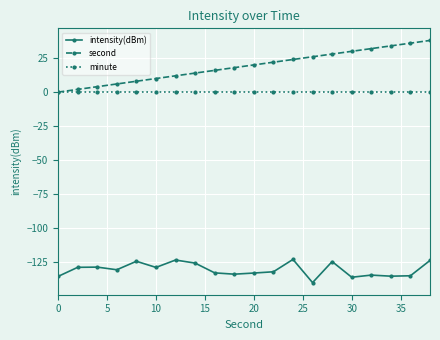

True or false: intensity(dBm) and second intersect in this chart.

False